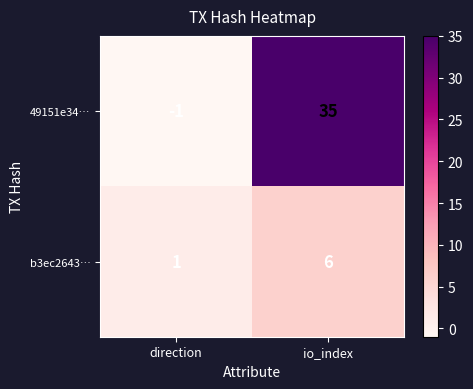

At which category does the chart reach its peak across all series?

io_index